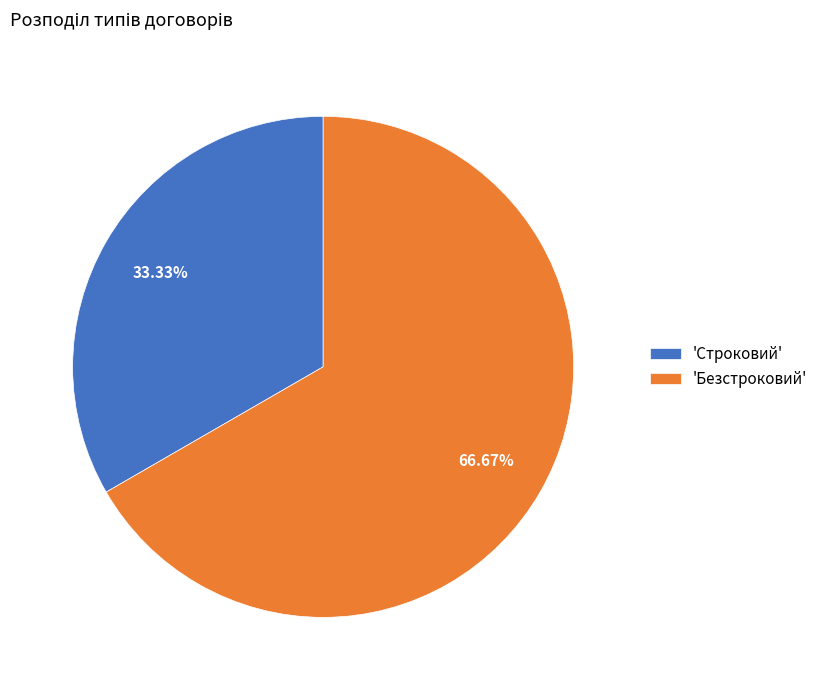

To the nearest percent, what is the average slice percentage?

50%